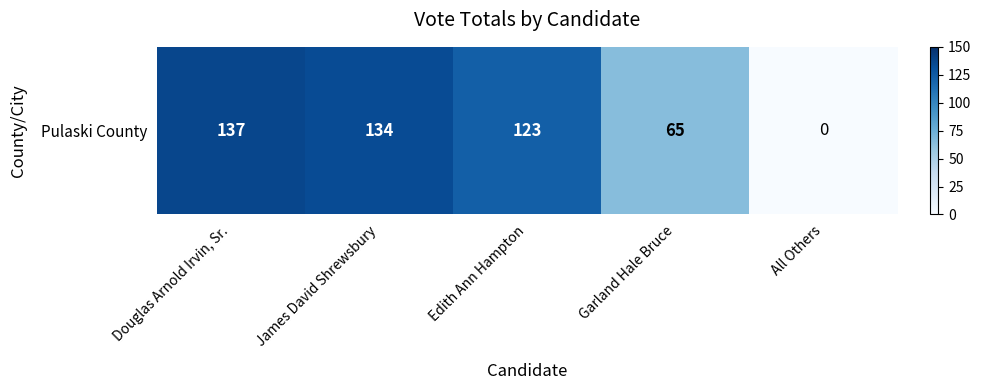

How many data points are less than 123?

2